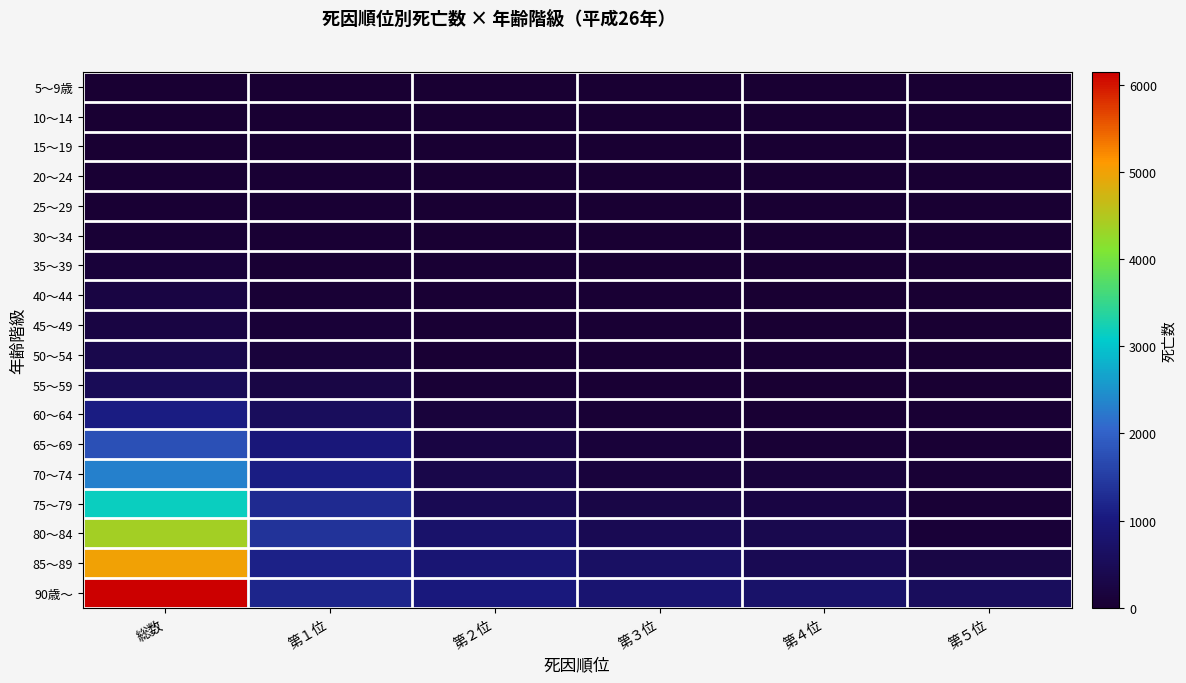

Reading left to right, extract all data points from this chart.

5～9歳: 総数=11	第１位=4	第２位=2	第３位=1	第４位=0	第５位=0
10～14: 総数=12	第１位=4	第２位=3	第３位=2	第４位=1	第５位=0
15～19: 総数=17	第１位=10	第２位=2	第３位=1	第４位=0	第５位=0
20～24: 総数=48	第１位=28	第２位=9	第３位=4	第４位=2	第５位=1
25～29: 総数=48	第１位=25	第２位=7	第３位=4	第４位=1	第５位=0
30～34: 総数=67	第１位=25	第２位=19	第３位=7	第４位=6	第５位=2
35～39: 総数=112	第１位=35	第２位=28	第３位=8	第４位=7	第５位=3
40～44: 総数=231	第１位=72	第２位=48	第３位=31	第４位=19	第５位=13
45～49: 総数=237	第１位=84	第２位=36	第３位=25	第４位=20	第５位=16
50～54: 総数=340	第１位=131	第２位=48	第３位=37	第４位=31	第５位=16
55～59: 総数=487	第１位=259	第２位=69	第３位=36	第４位=23	第５位=17
60～64: 総数=1067	第１位=553	第２位=144	第３位=61	第４位=32	第５位=29
65～69: 総数=1755	第１位=947	第２位=218	第３位=119	第４位=57	第５位=41
70～74: 総数=2321	第１位=1096	第２位=329	第３位=162	第４位=127	第５位=49
75～79: 総数=3169	第１位=1253	第２位=451	第３位=281	第４位=238	第５位=67
80～84: 総数=4388	第１位=1381	第２位=750	第３位=450	第４位=368	第５位=93
85～89: 総数=5001	第１位=1147	第２位=876	第３位=650	第４位=450	第５位=252
90歳～: 総数=6148	第１位=1192	第２位=996	第３位=817	第４位=743	第５位=557